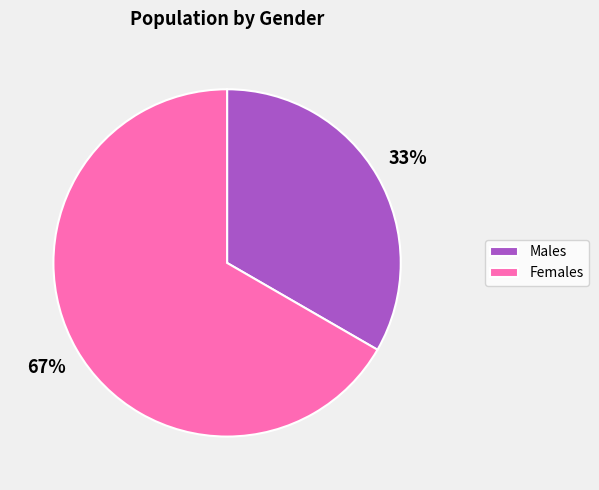

Rank the categories by value from lowest to highest.

Males, Females